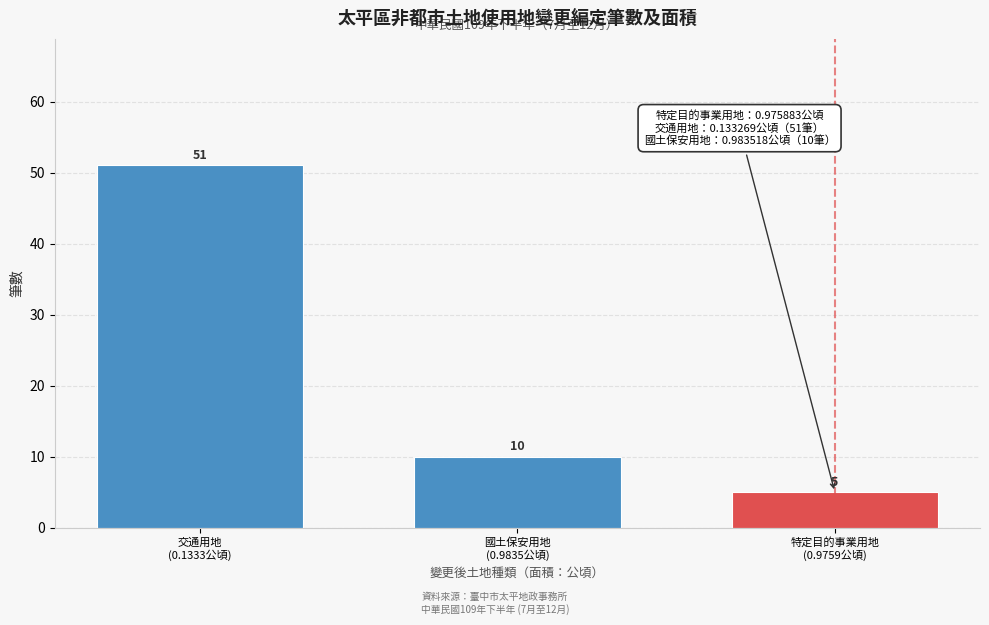

Reading right to left, list all the values displayed in this chart.

5	10	51